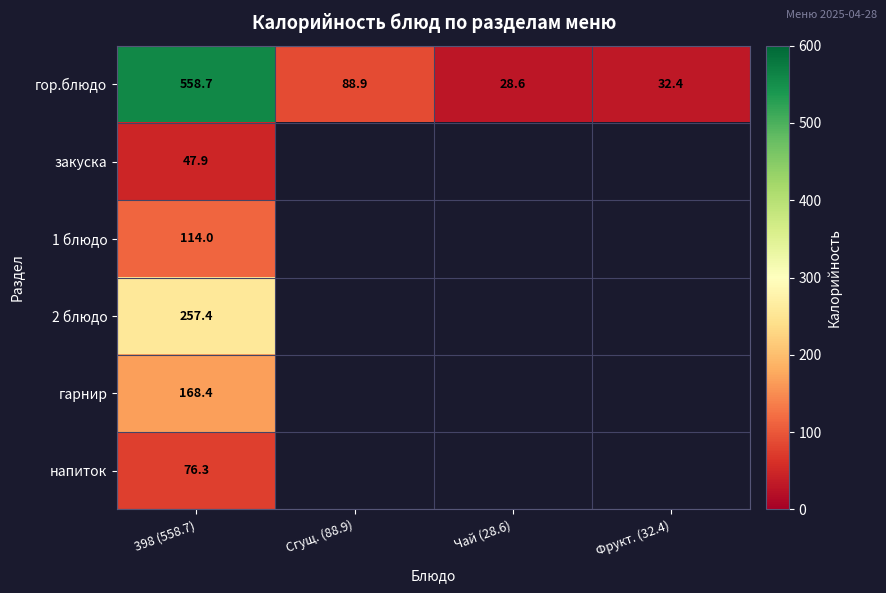

How many data points in гор.блюдо are less than 88?

2